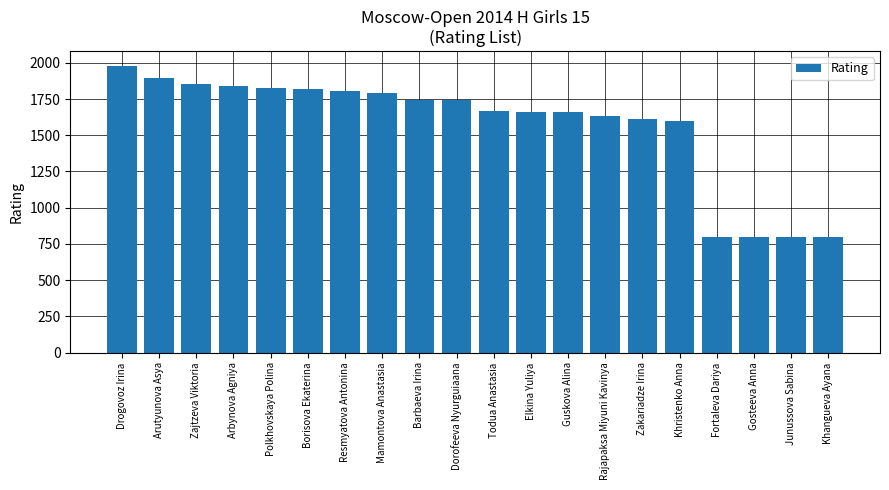

What is the greatest value displayed?

1981